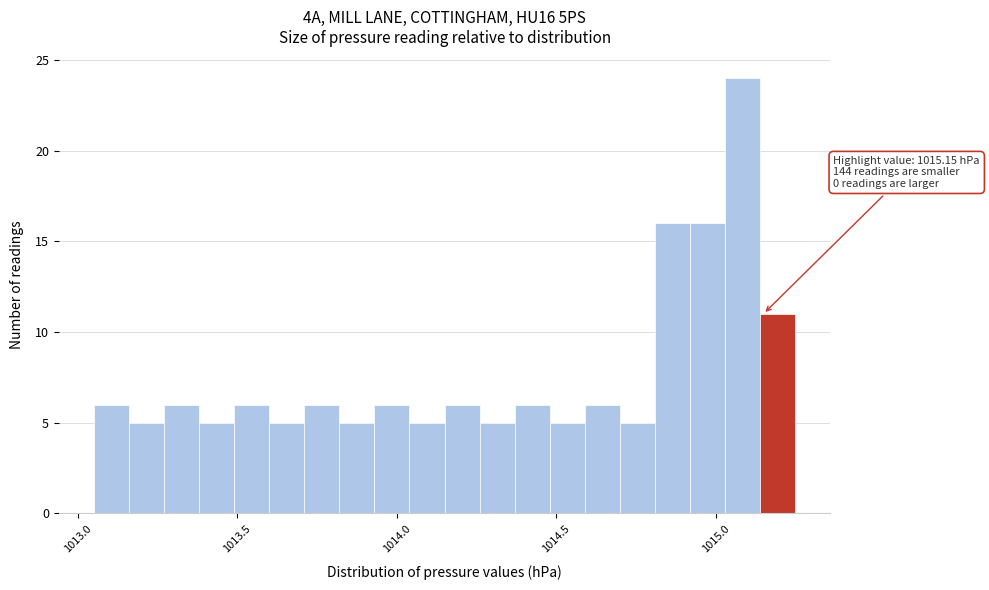

Read against the x-axis, roughly where is the centre of the tallest bar?

1015.10